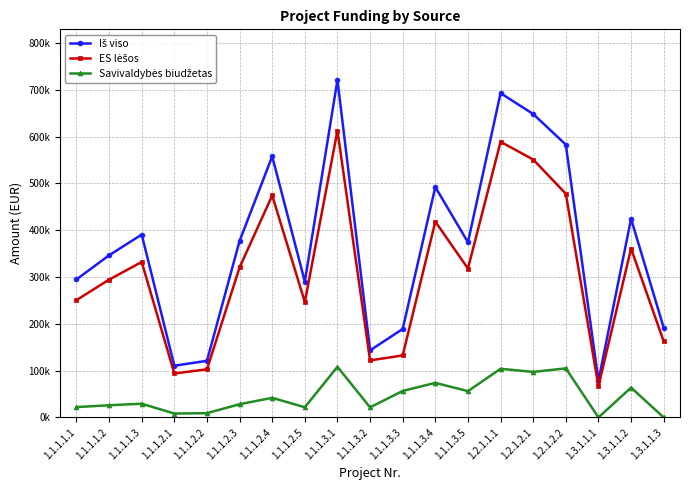

Is this an area chart (filled region under the line)?

No